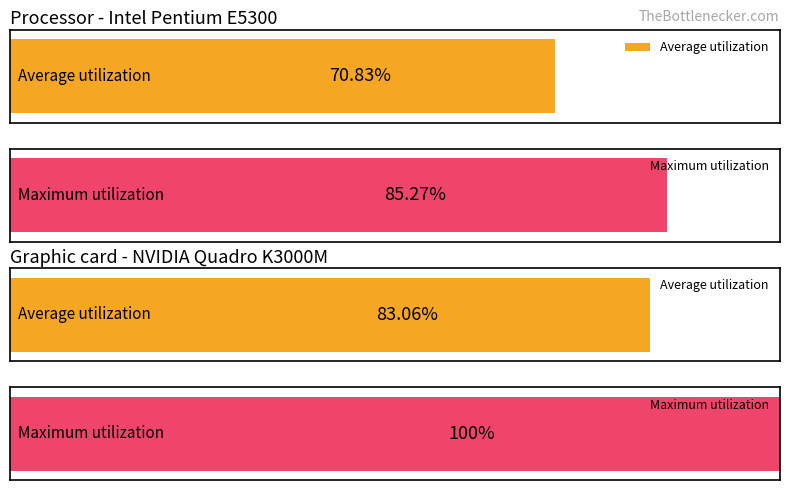

How many bars are there in each group?

2